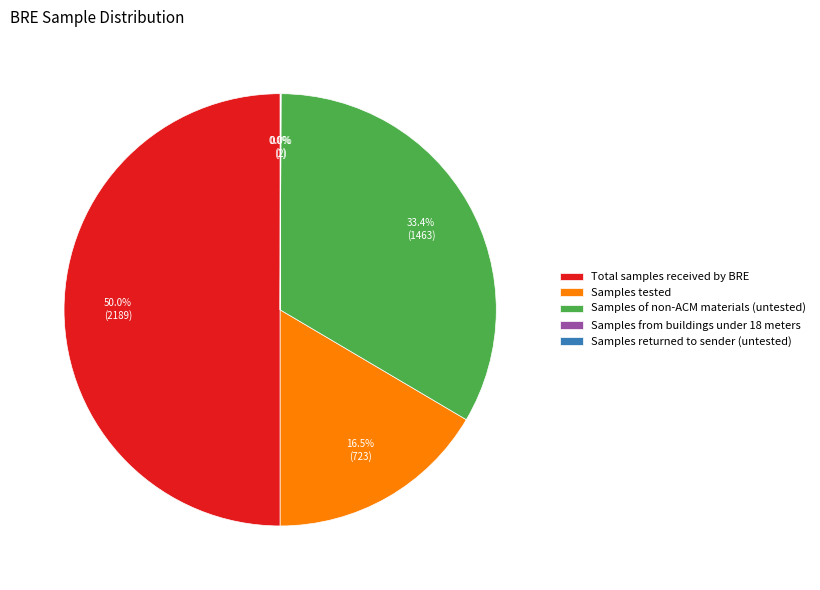

Between Samples of non-ACM materials (untested) and Samples tested, which is larger?

Samples of non-ACM materials (untested)